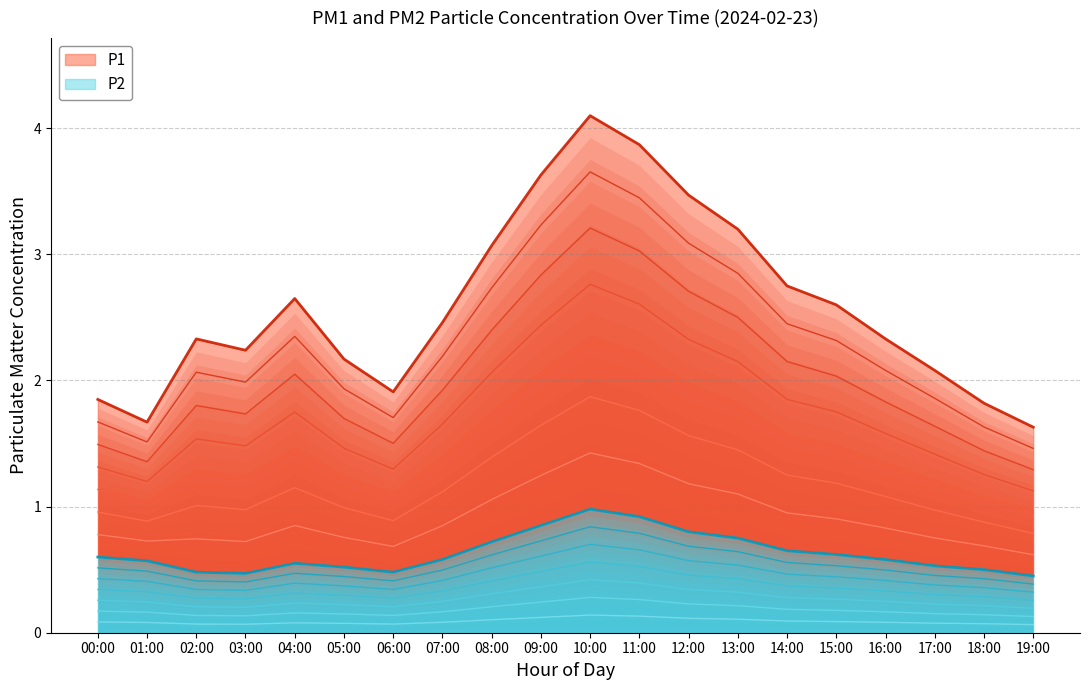

What position from the right is 19:00?

1